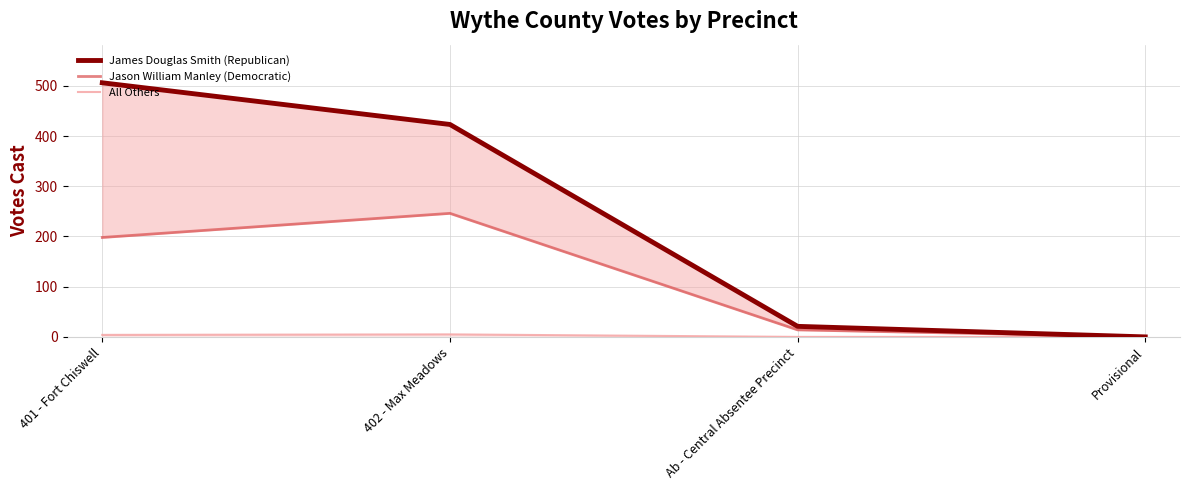

Rank the series at Provisional from lowest to highest value.

James Douglas Smith (Republican), Jason William Manley (Democratic), All Others